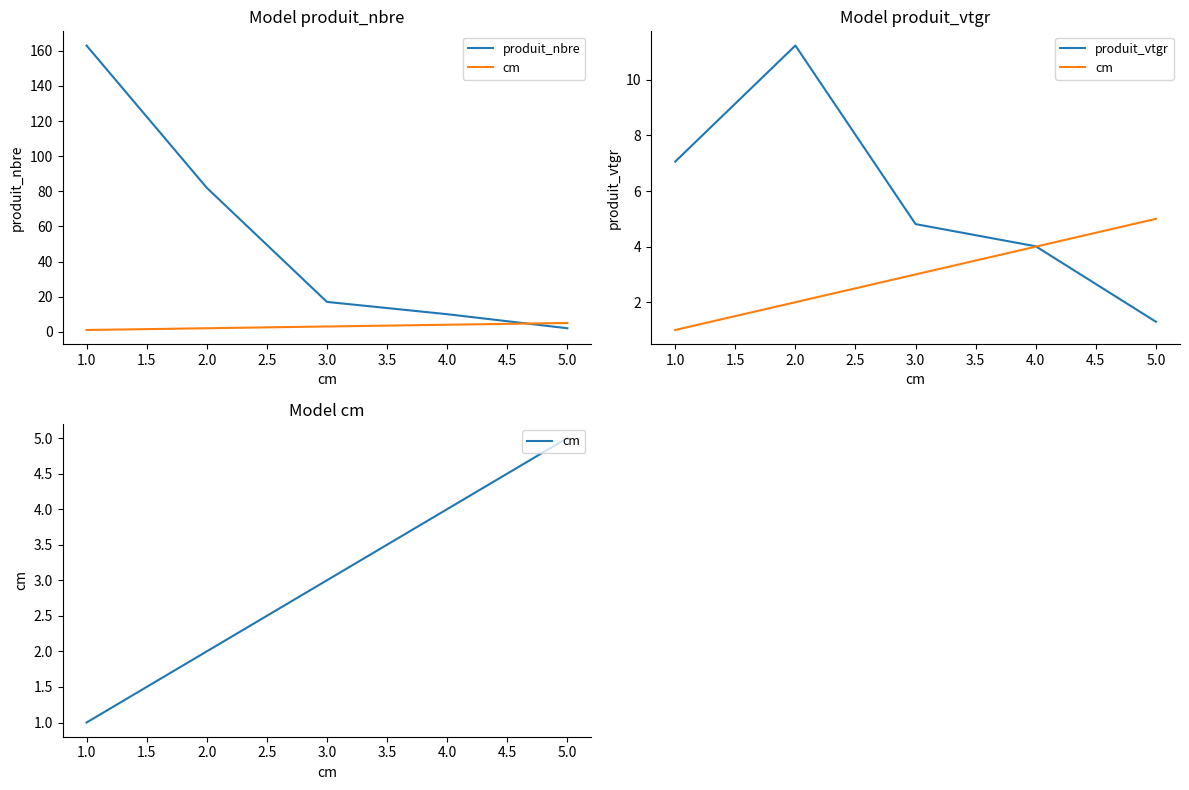

The value of cm at 4.0 is 5.3. True or false?

False